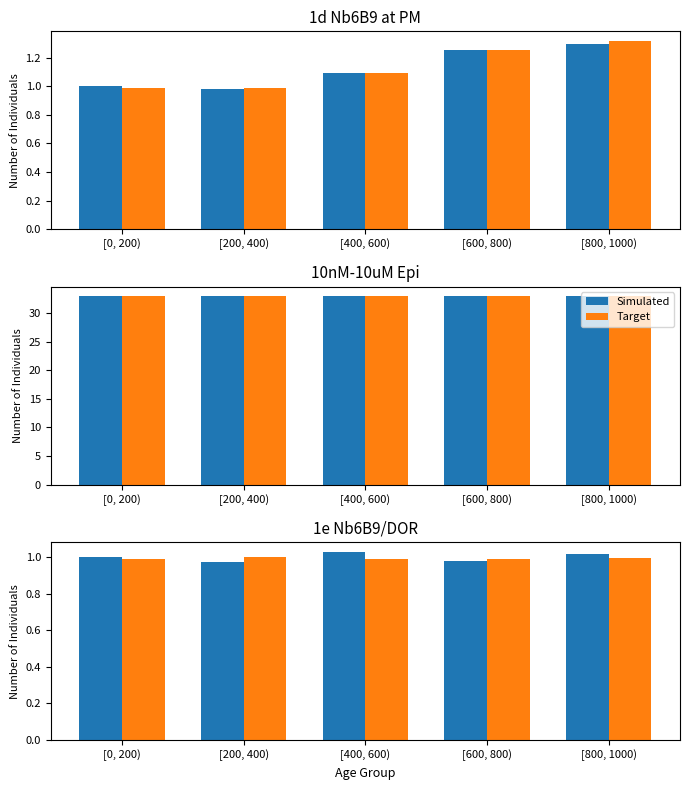

List the labels in order of Simulated value, smallest first.

[200, 400), [600, 800), [0, 200), [800, 1000), [400, 600)